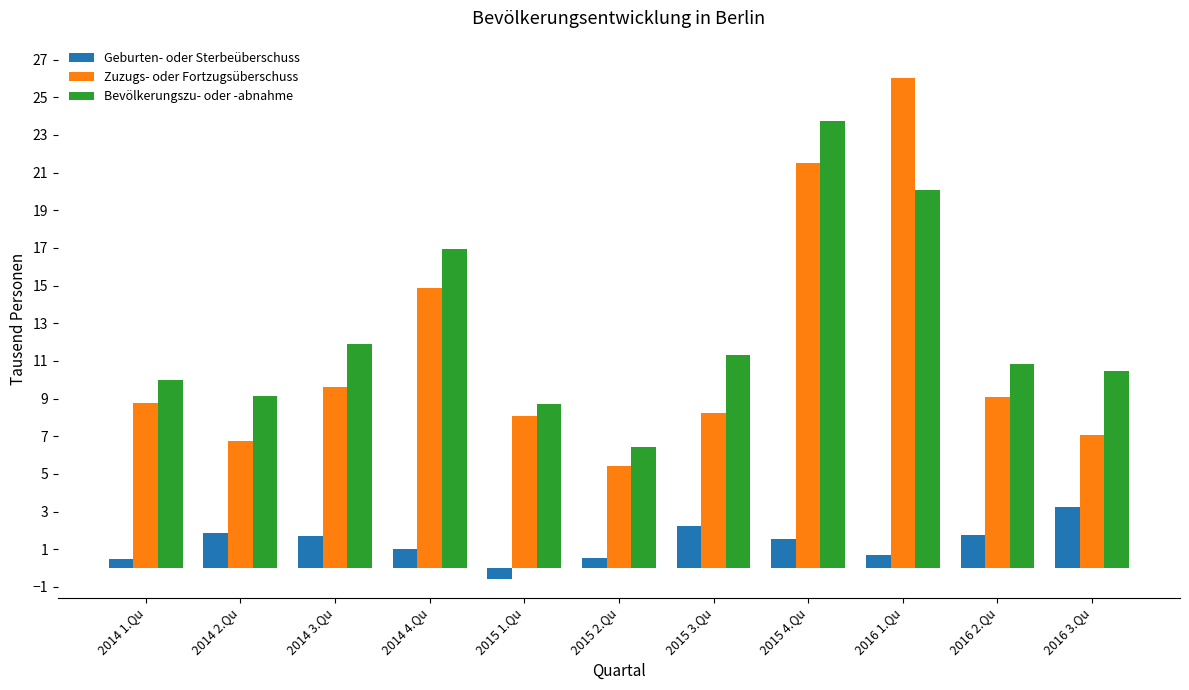

Is it true that Zuzugs- oder Fortzugsüberschuss equals 8.7 at 2014 1.Qu?

True